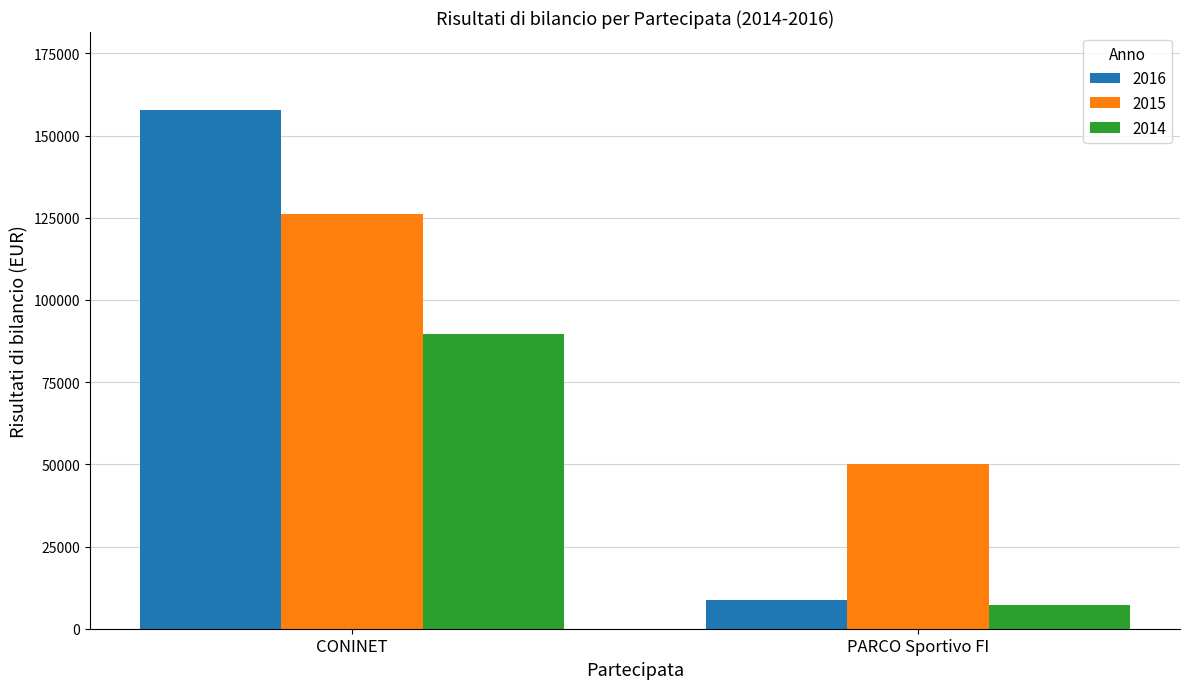

Between CONINET and PARCO Sportivo FI, which series saw the biggest shift?

2016